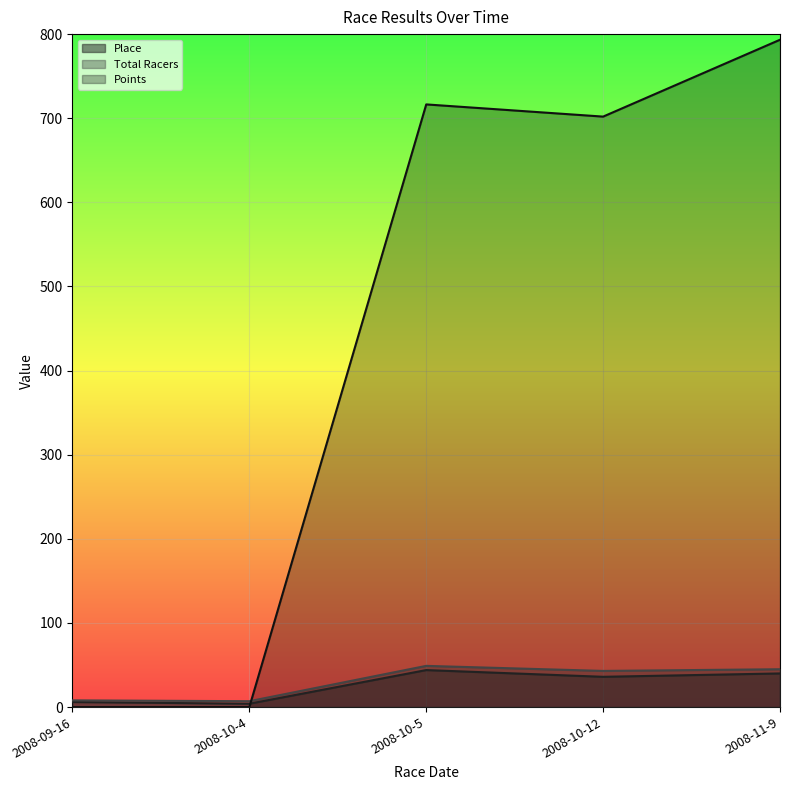

True or false: Place and Total Racers intersect in this chart.

False